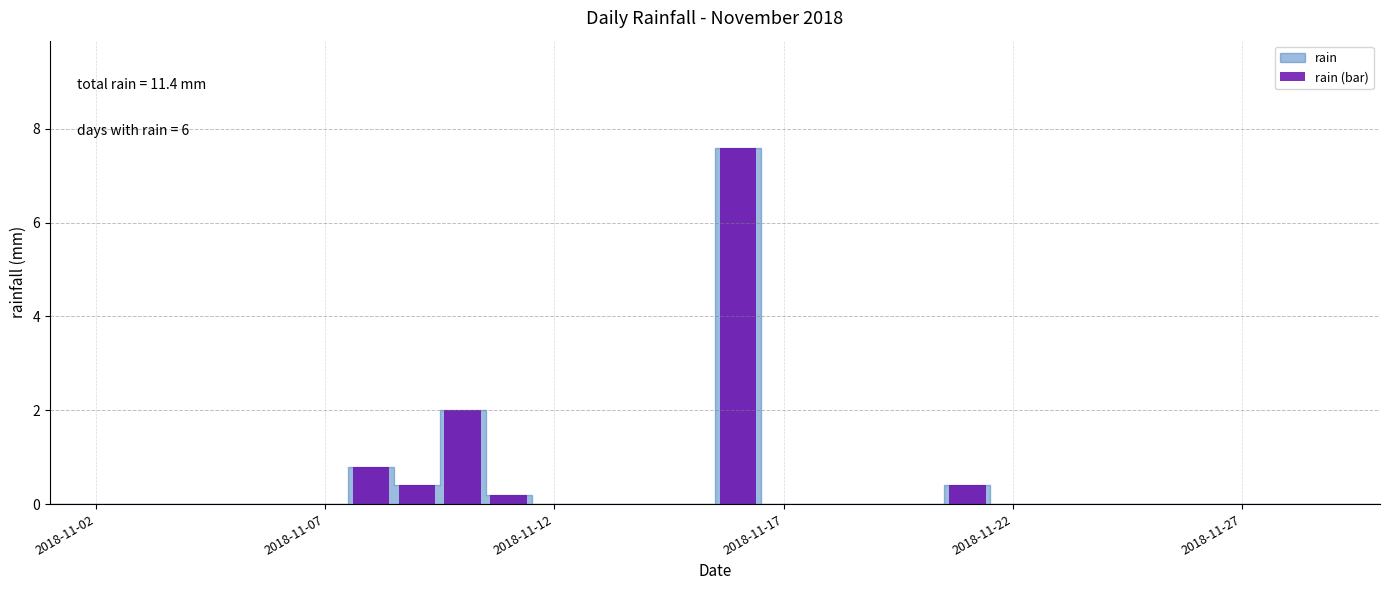

What is the maximum value shown in the chart?

7.6